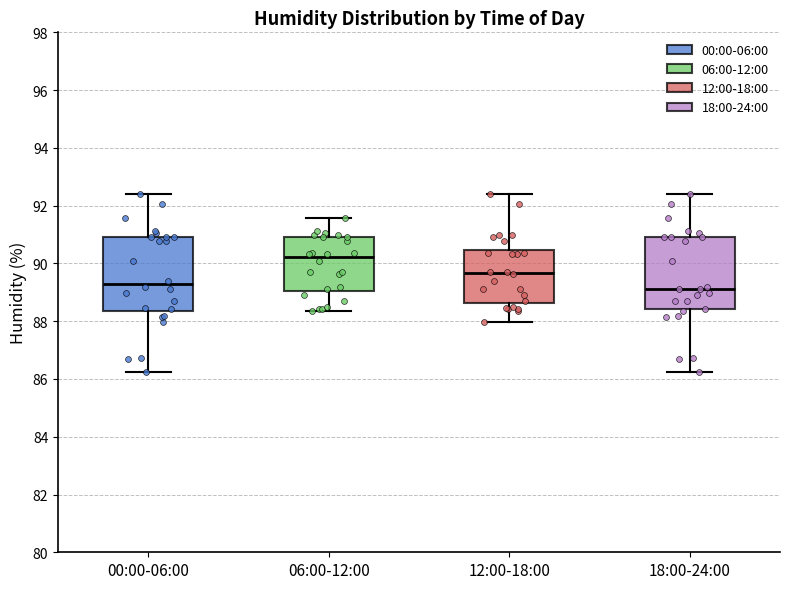

Reading left to right, read every box against the y-axis: the position of its median line, the range the box covers, and the ends of its whiskers. The values are not printed on the chart, so give them approximately, as read against the axis.

00:00-06:00: median 89.2, box 88.4 to 91.0, whiskers 86.2 to 92.4
06:00-12:00: median 90.2, box 89.0 to 91.0, whiskers 88.4 to 91.6
12:00-18:00: median 89.6, box 88.6 to 90.4, whiskers 88.0 to 92.4
18:00-24:00: median 89.2, box 88.4 to 91.0, whiskers 86.2 to 92.4